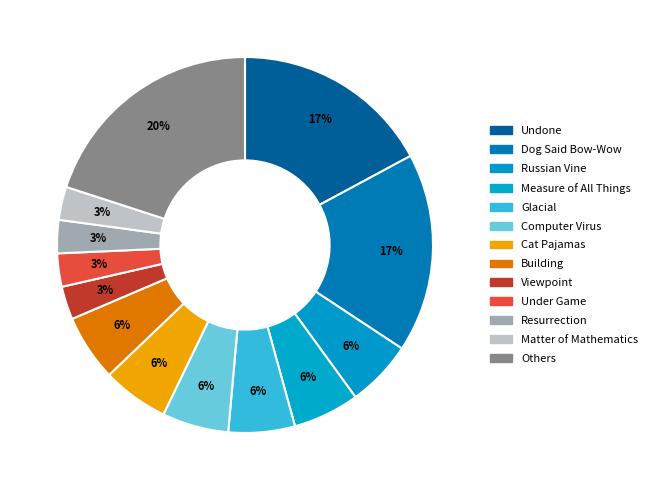

Count the number of slices in the pie.

13